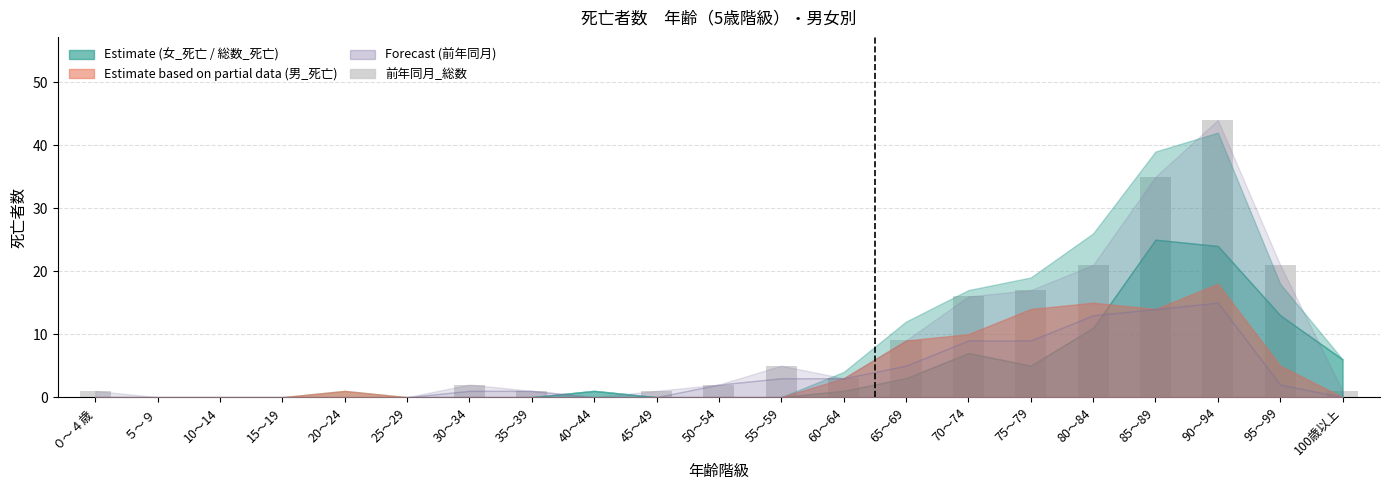

How many series are shown in this chart?

1